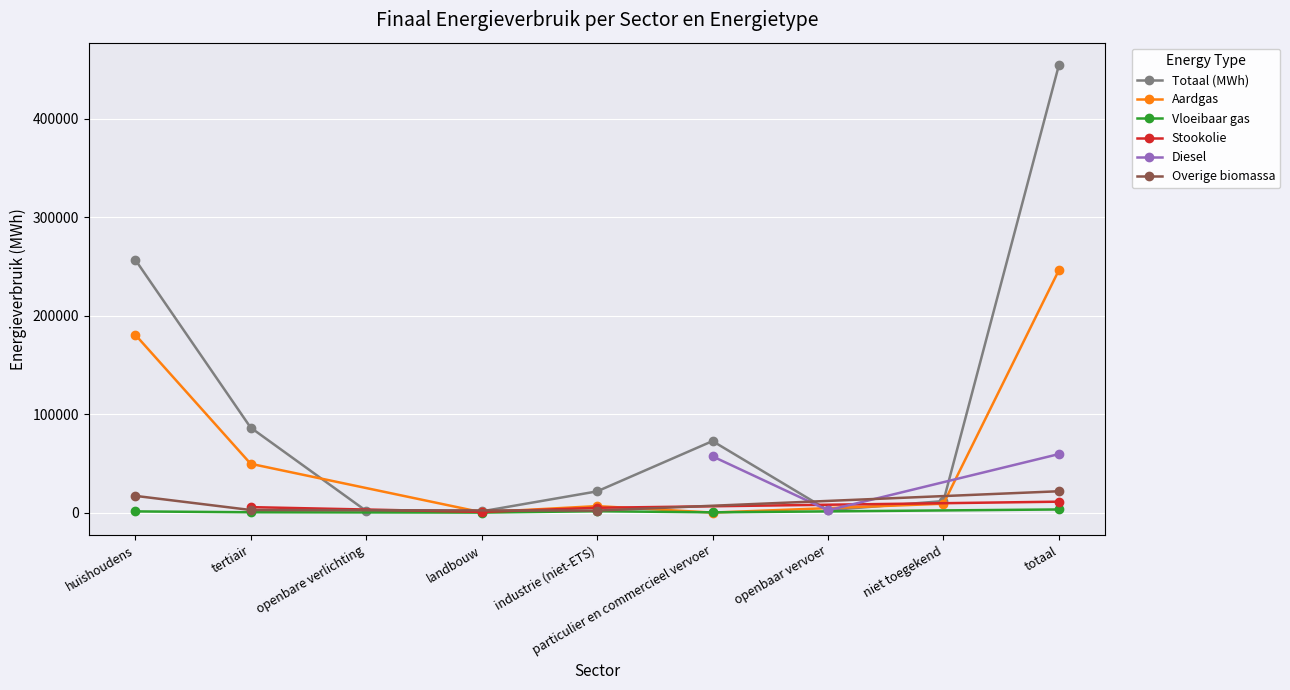

True or false: Aardgas and Vloeibaar gas intersect in this chart.

True